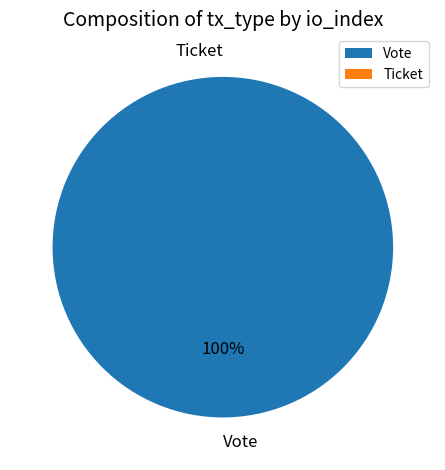

Is it true that Ticket is 0% of the pie?

True